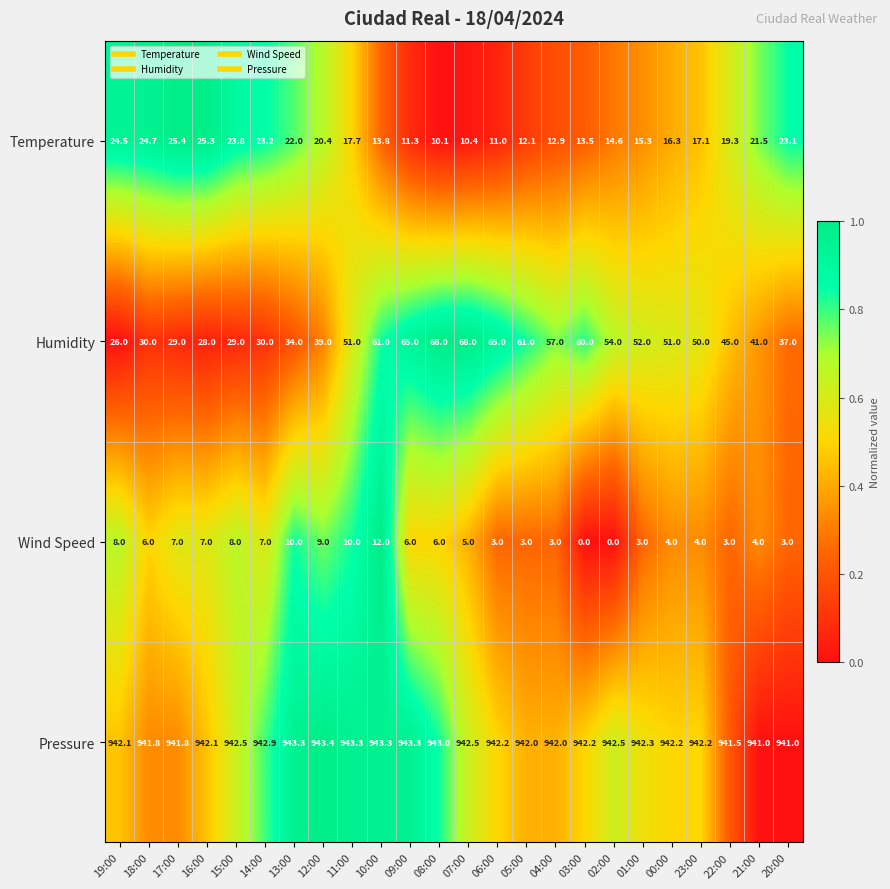

At which label is Temperature closest to 17?

23:00